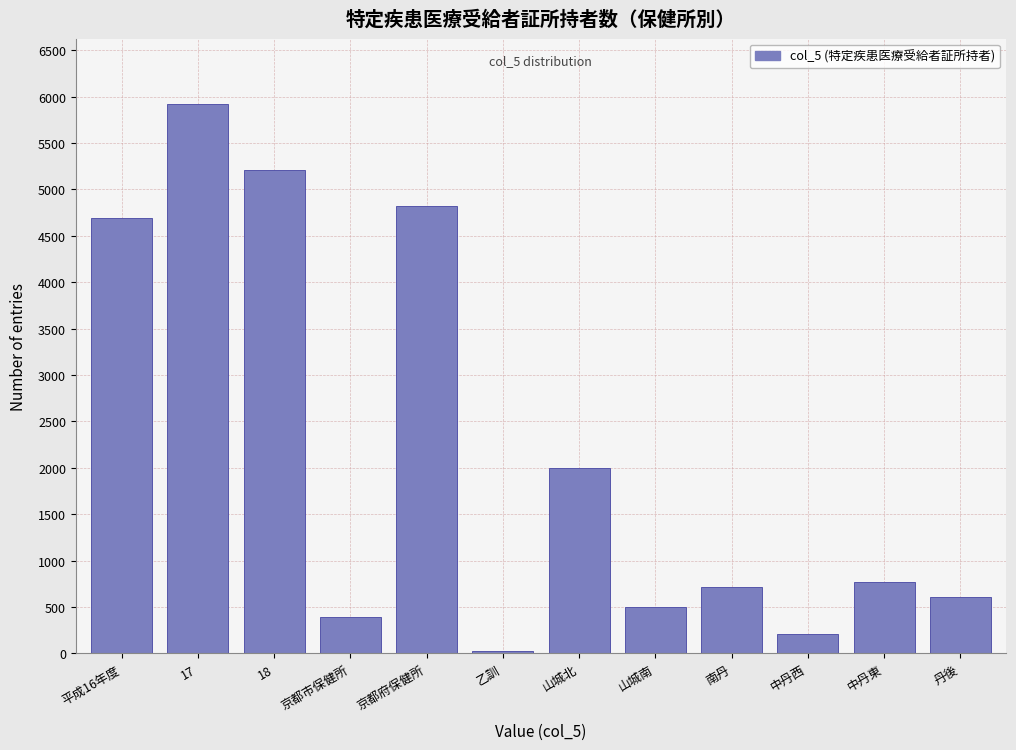

Reading right to left, list all the values displayed in this chart.

丹後=604	中丹東=769	中丹西=209	南丹=711	山城南=502	山城北=2000	乙訓=23	京都府保健所=4818	京都市保健所=394	18=5212	17=5916	平成16年度=4693